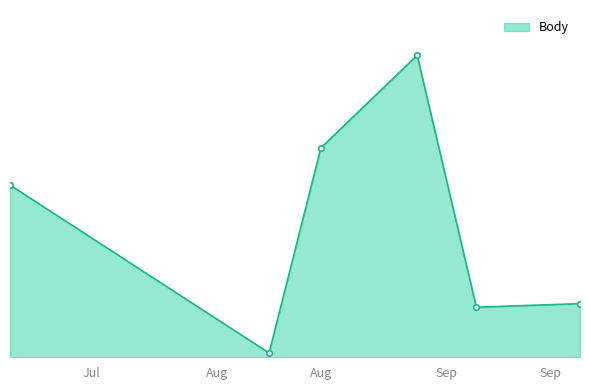

Is this an area chart (filled region under the line)?

Yes